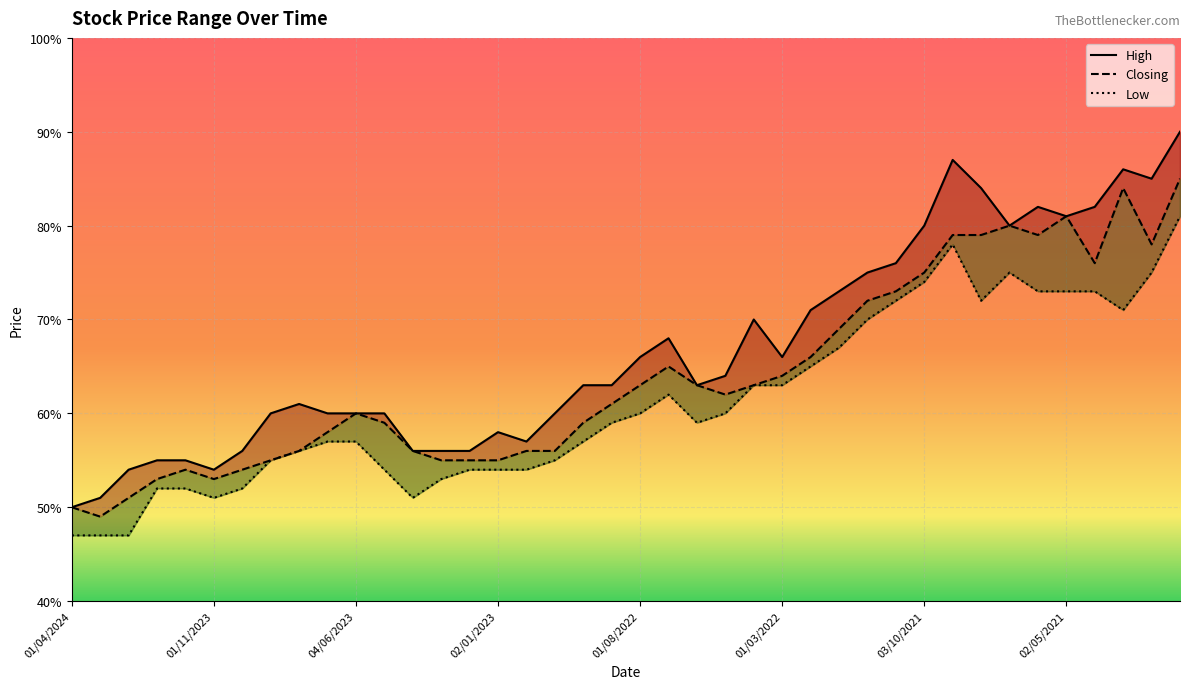

True or false: High has a value of 0.9 at 01/09/2021.

True